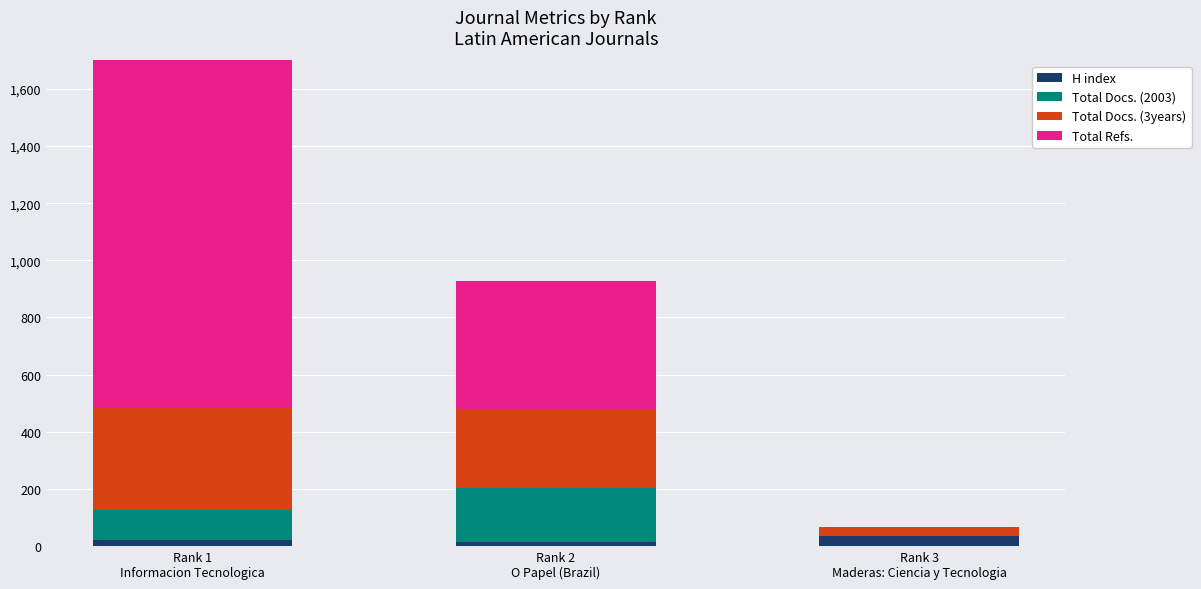

What are all the series names shown in the legend?

H index, Total Docs. (2003), Total Docs. (3years), Total Refs.